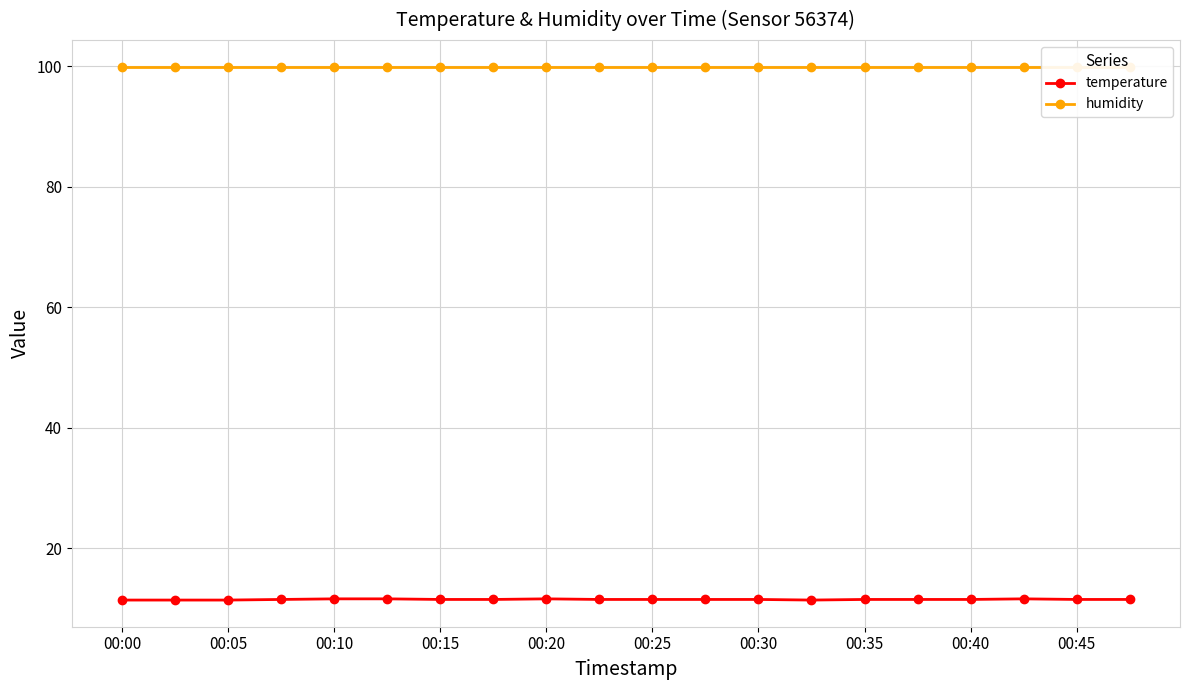

What is the approximate value of temperature at 13?

11.4